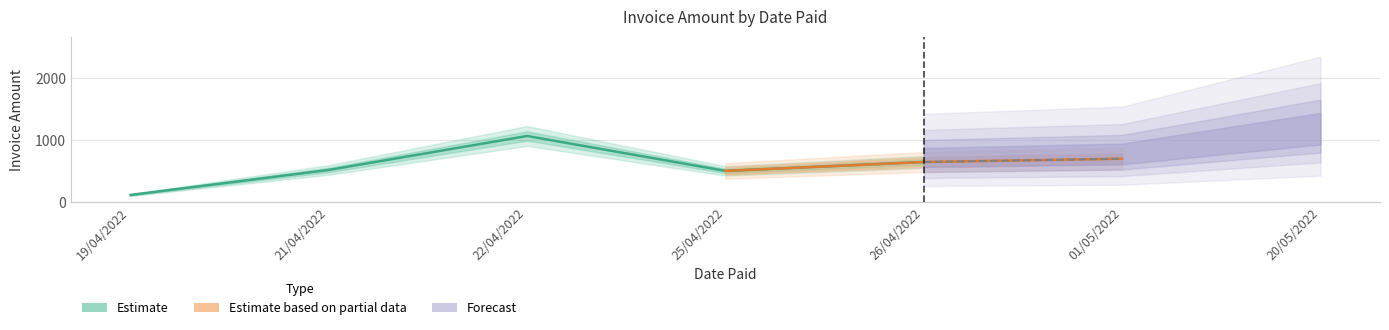

Does the chart display data point markers on the line(s)?

No